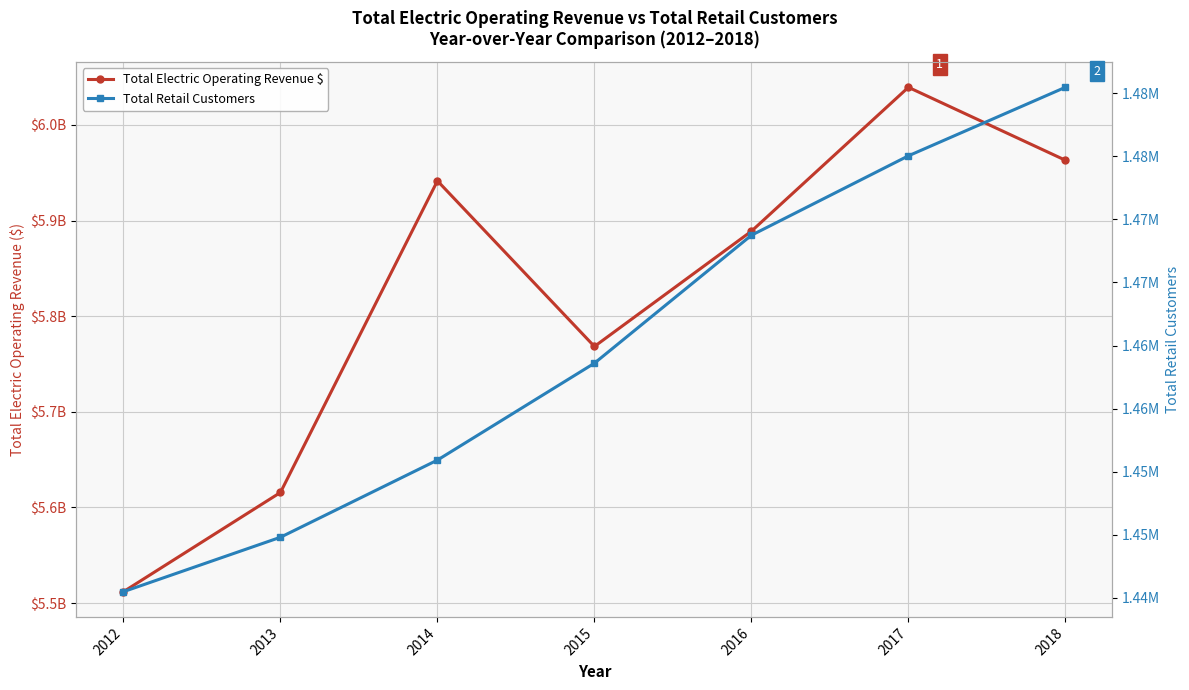

What is the total value across all series at 2014?

5942999928